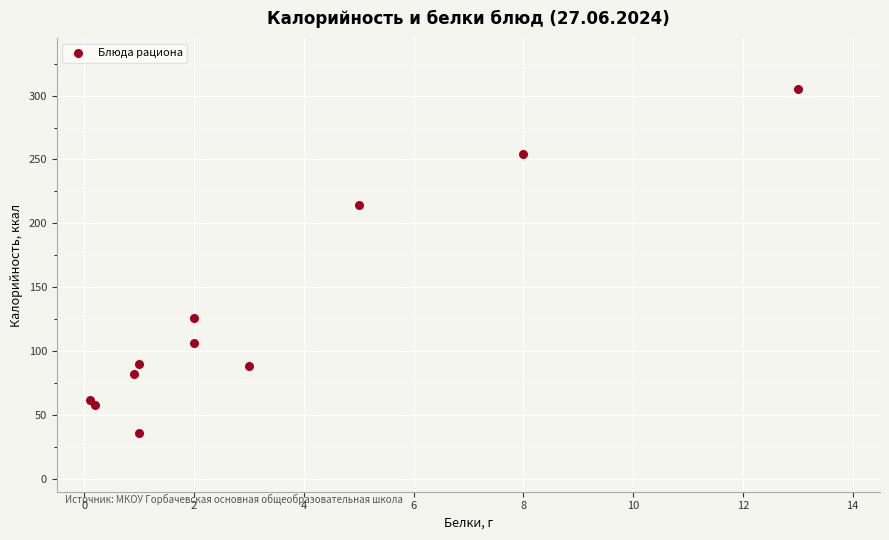

What is the range of Y values (max minus min)?

269